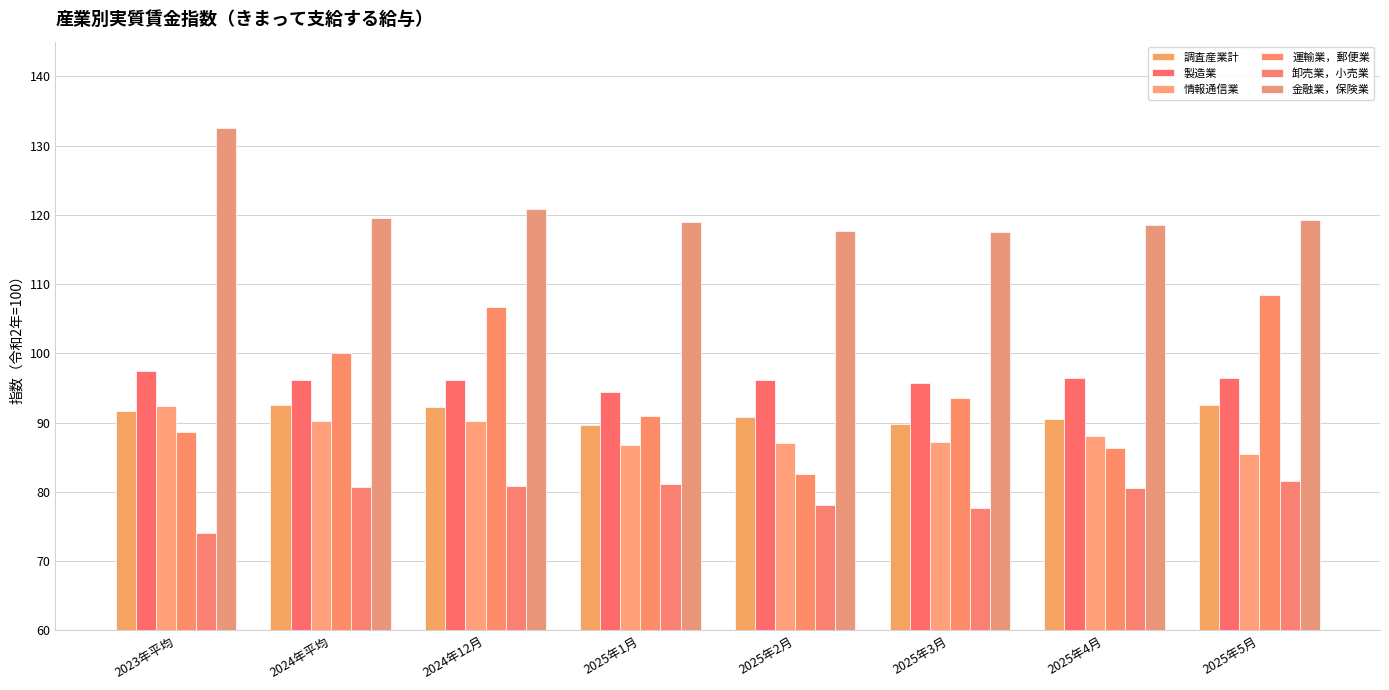

At 2025年2月, list the series in order from largest to smallest.

金融業，保険業, 製造業, 調査産業計, 情報通信業, 運輸業，郵便業, 卸売業，小売業